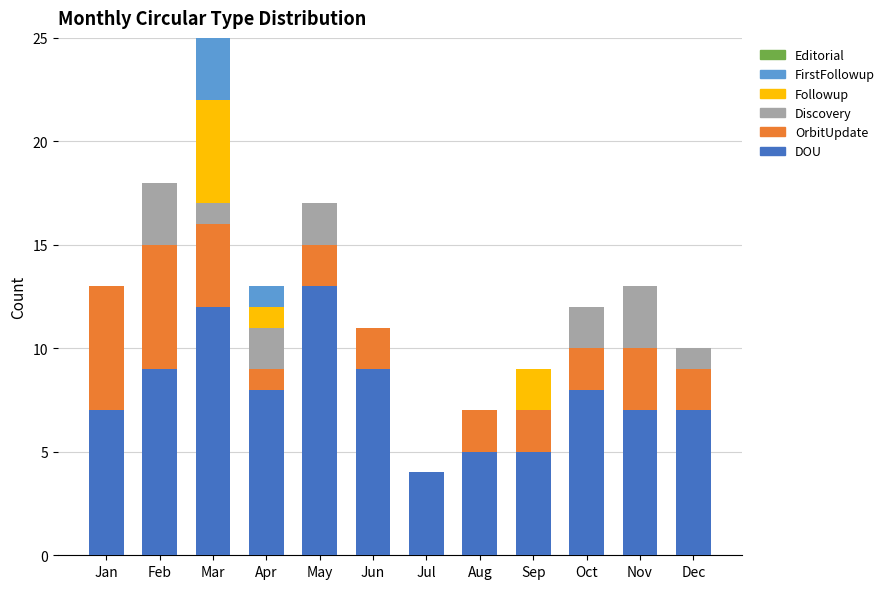

What value does the DOU series have at Jun?

9